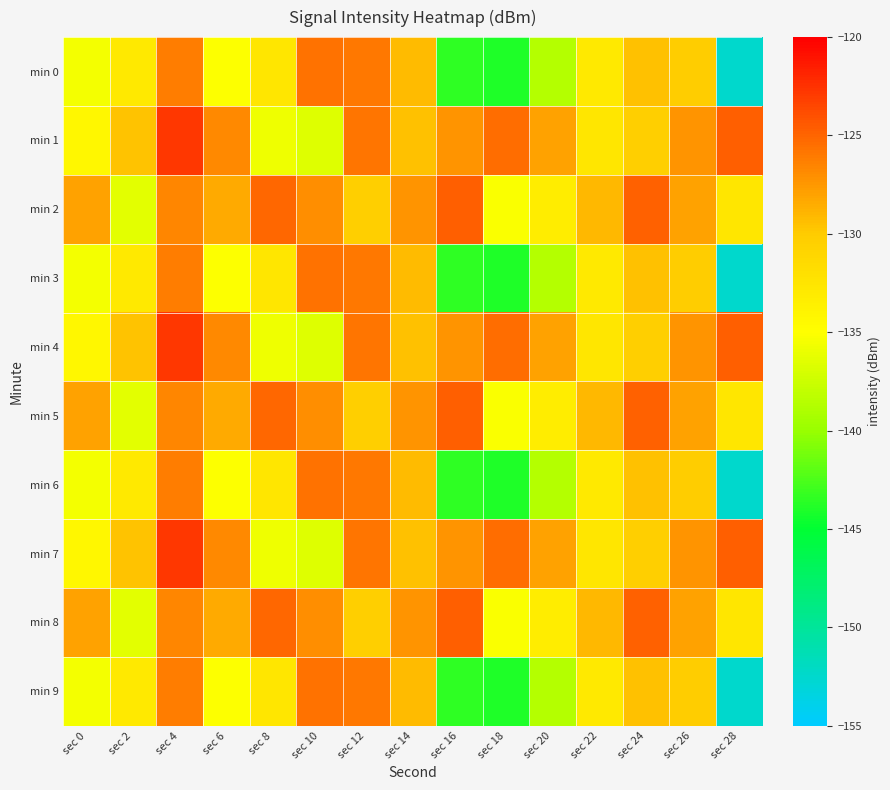

What is the total value across all series at sec 22?

-1317.2